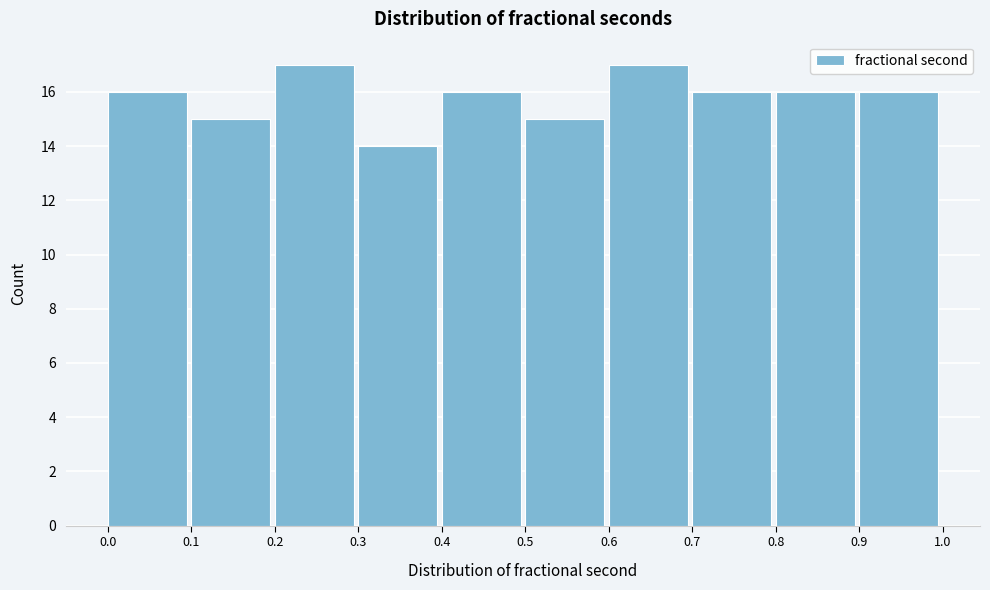

Reading left to right, transcribe this chart: for each bar, give the range it covers on the x-axis and its height. The values are not printed on the chart, so give them approximately, as read against the axis.

0.0 to 0.1: 16
0.1 to 0.2: 15
0.2 to 0.3: 17
0.3 to 0.4: 14
0.4 to 0.5: 16
0.5 to 0.6: 15
0.6 to 0.7: 17
0.7 to 0.8: 16
0.8 to 0.9: 16
0.9 to 1.0: 16